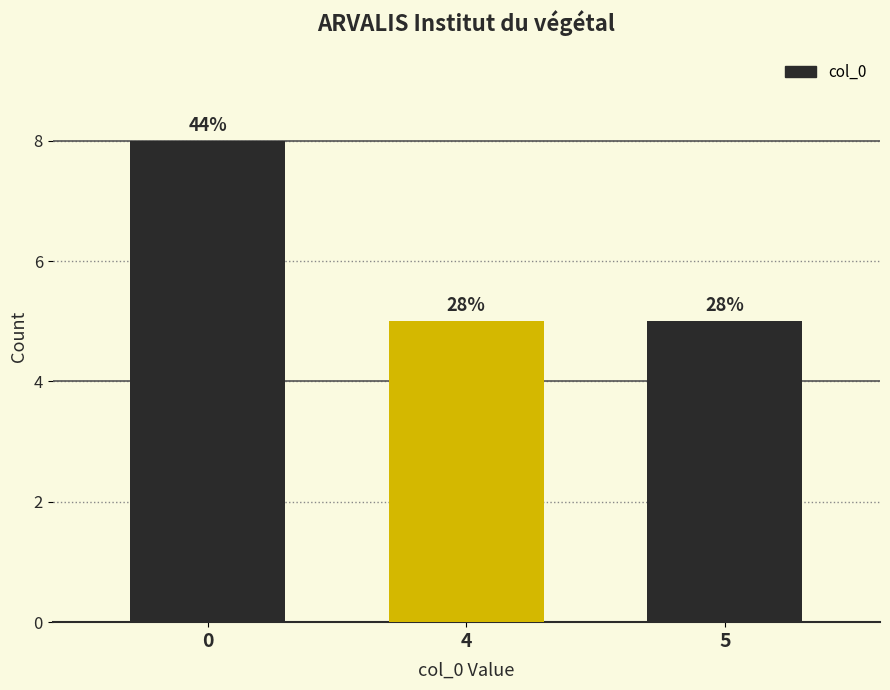

Are the bars horizontal?

No